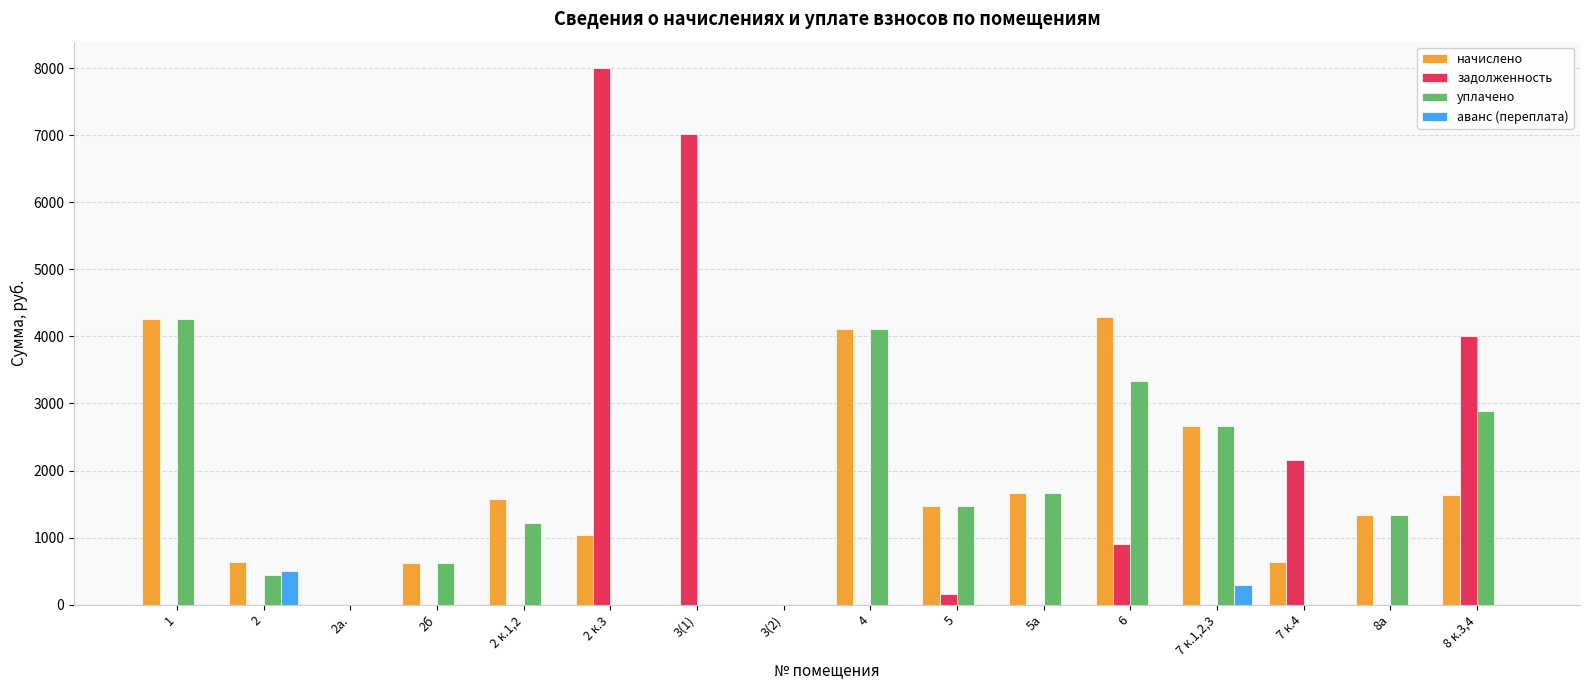

What is the difference between the уплачено values at 2 and 3(1)?

440.0